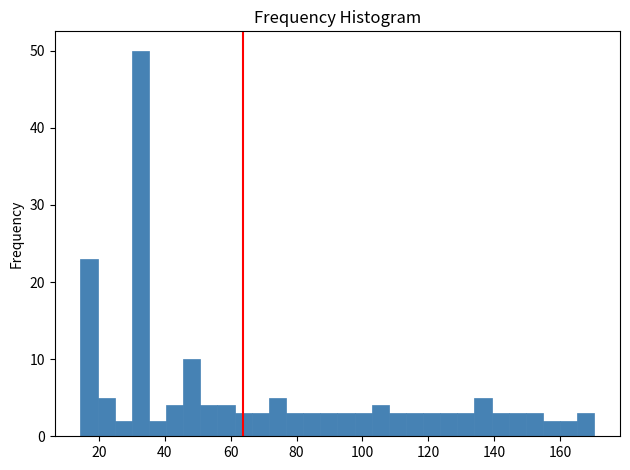

Around what value on the x-axis is the tallest bar? Give the approximate position of its centre, as read against the axis.

32